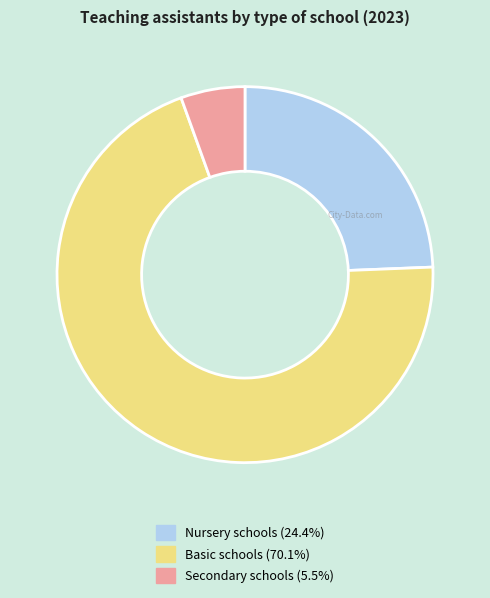

Rank the categories by value from lowest to highest.

Secondary schools, Nursery schools, Basic schools